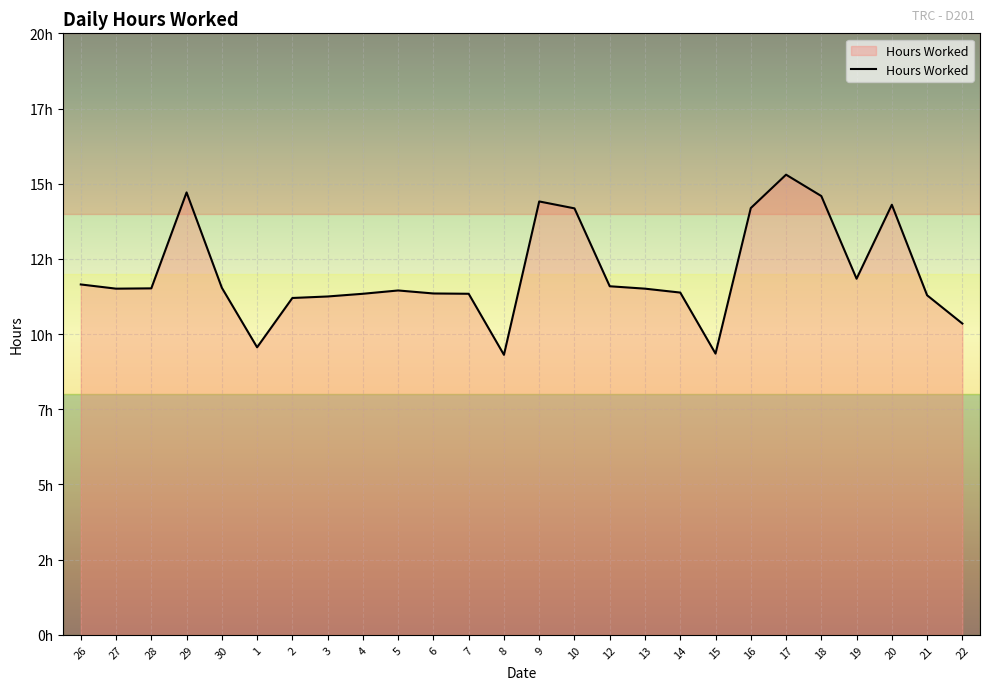

What is the smallest value displayed?

9.3